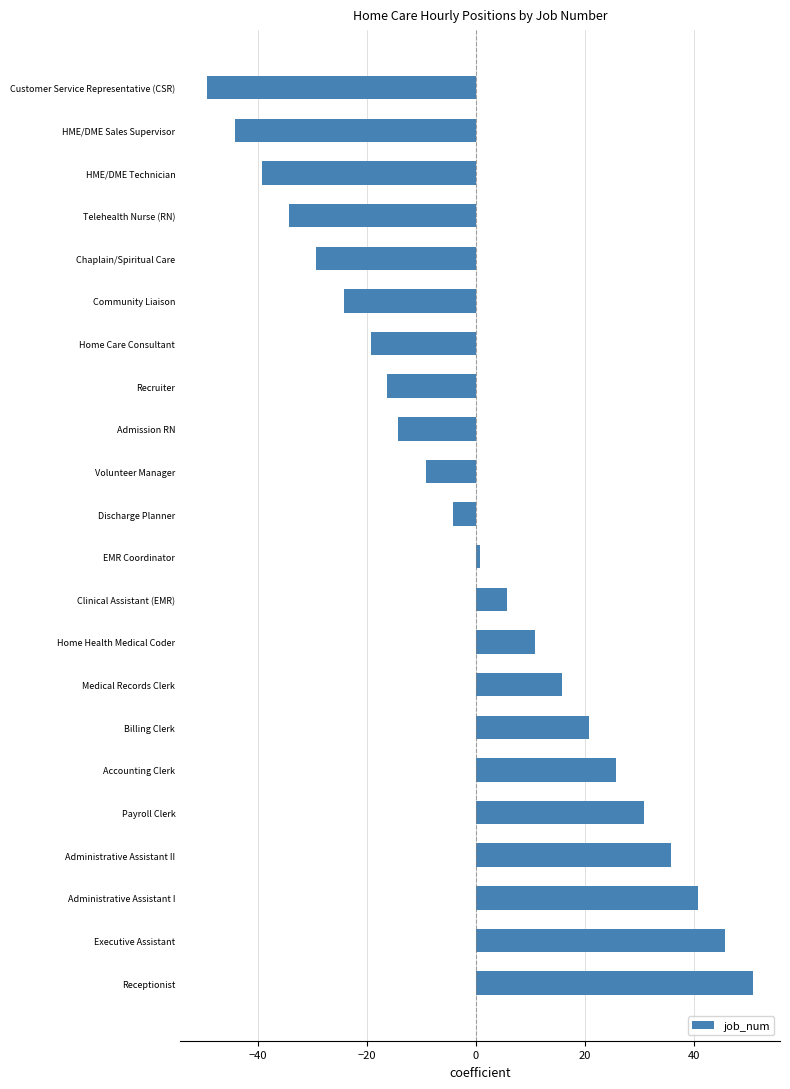

What is the smallest value displayed?

-49.2